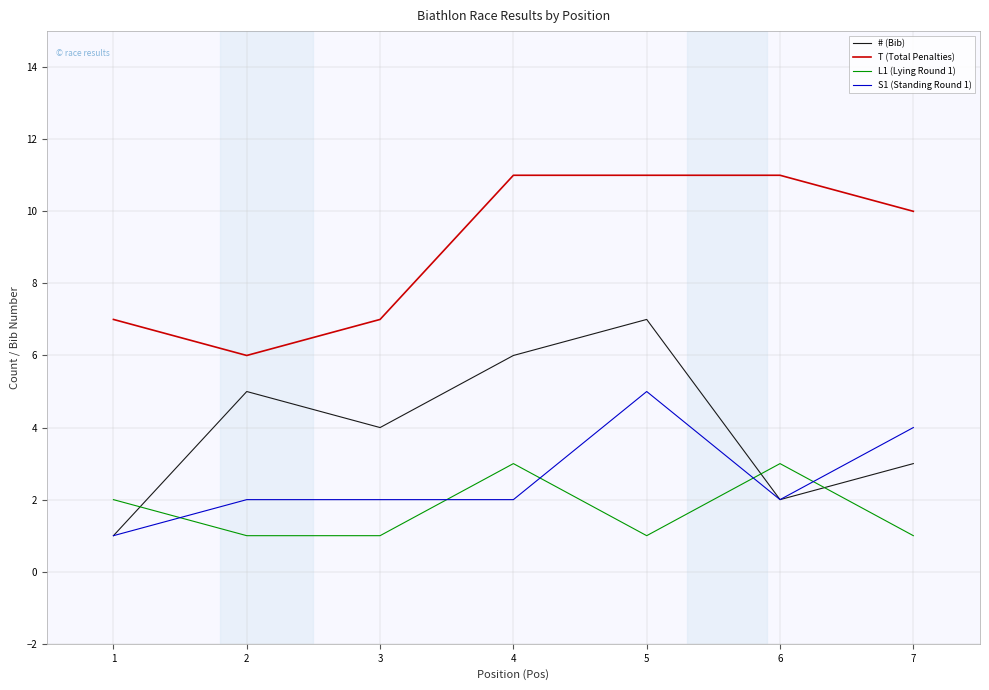

Count the number of categories in the chart.

7